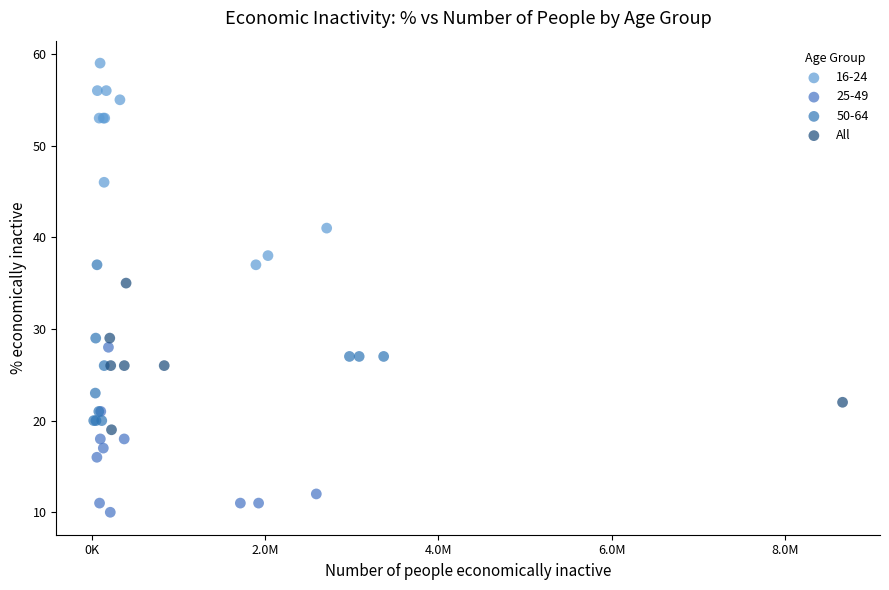

Which series reaches the maximum Y coordinate?

16-24